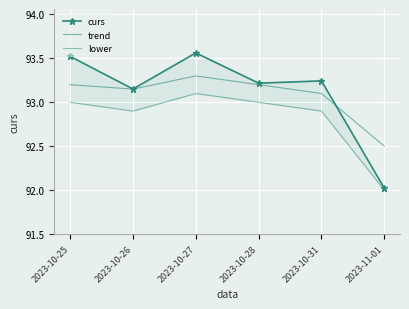

Is it true that curs equals 24.3 at 2023-10-25?

False